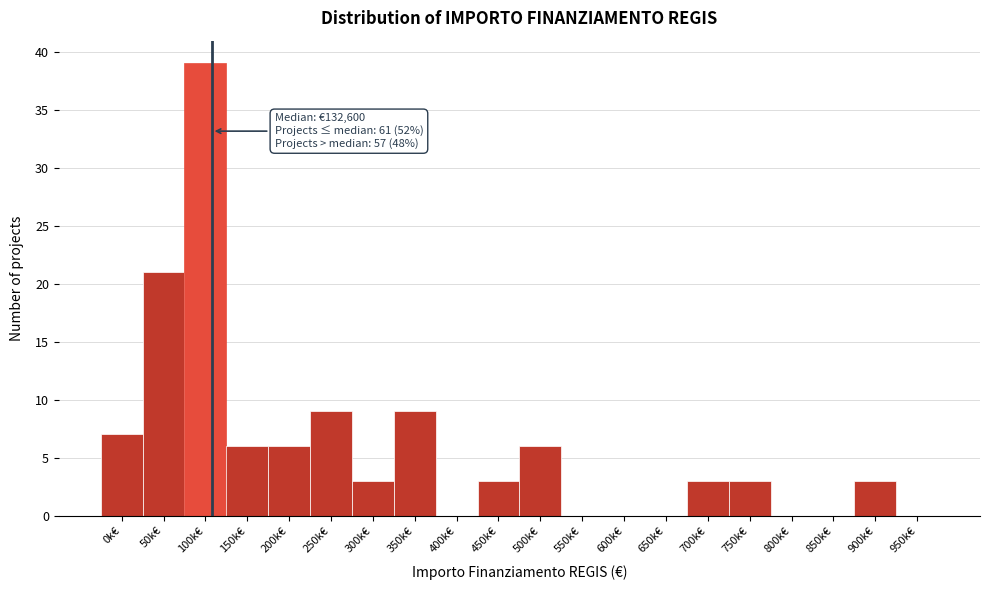

Reading left to right, transcribe all the data shown in this chart.

0k€=7	50k€=21	100k€=39	150k€=6	200k€=6	250k€=9	300k€=3	350k€=9	400k€=0	450k€=3	500k€=6	550k€=0	600k€=0	650k€=0	700k€=3	750k€=3	800k€=0	850k€=0	900k€=3	950k€=0